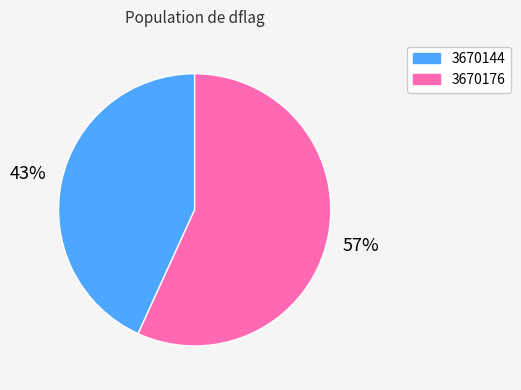

Rank the categories by value from highest to lowest.

3670176, 3670144